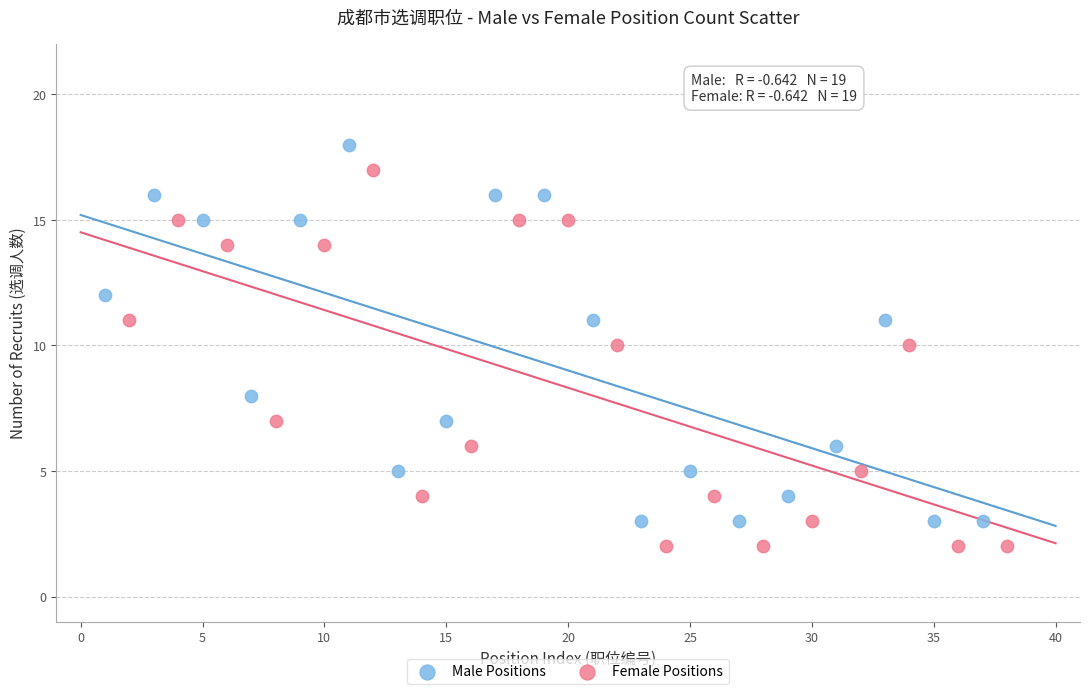

Which series reaches the maximum Y coordinate?

Male Positions